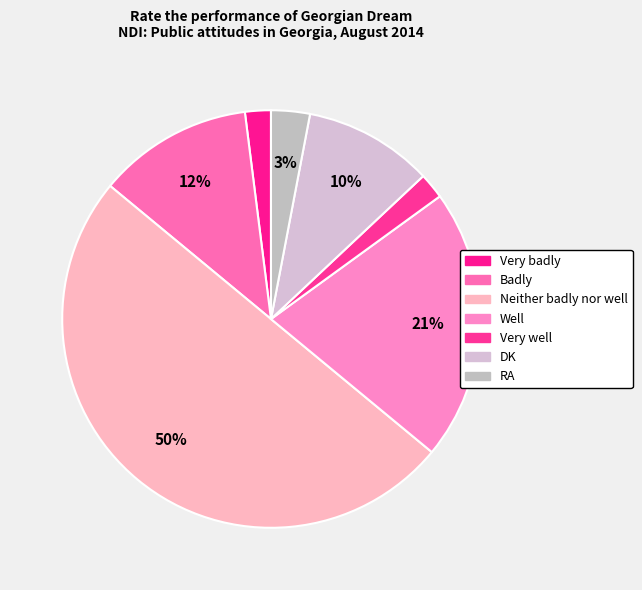

What is the largest slice in the pie chart?

Neither badly nor well